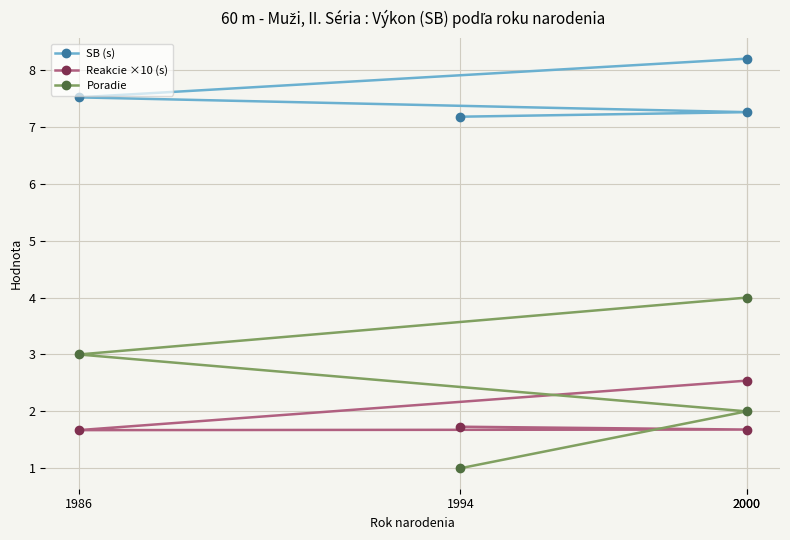

Which series has the widest spread of values?

Poradie